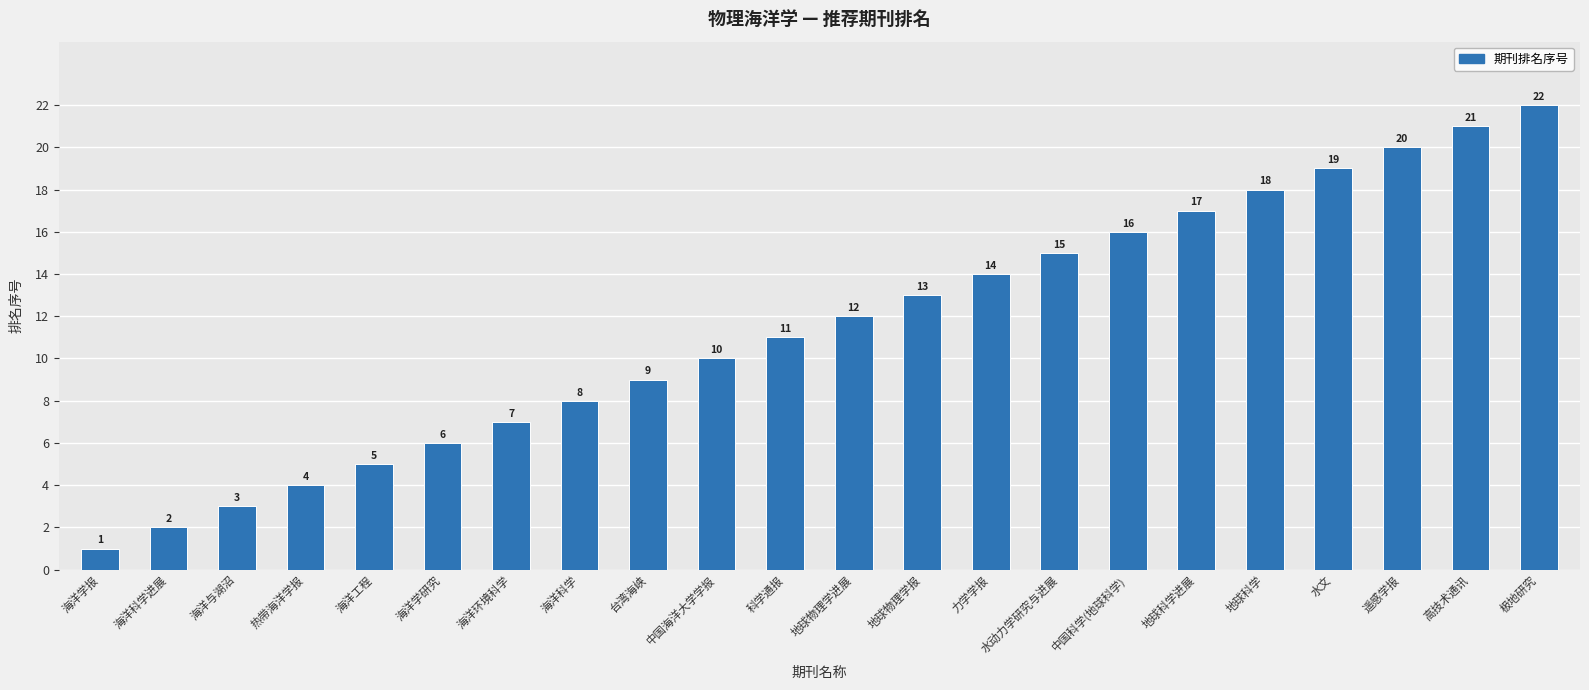

List the labels in order of value, largest first.

极地研究, 高技术通讯, 遥感学报, 水文, 地球科学, 地球科学进展, 中国科学(地球科学), 水动力学研究与进展, 力学学报, 地球物理学报, 地球物理学进展, 科学通报, 中国海洋大学学报, 台湾海峡, 海洋科学, 海洋环境科学, 海洋学研究, 海洋工程, 热带海洋学报, 海洋与湖沼, 海洋科学进展, 海洋学报